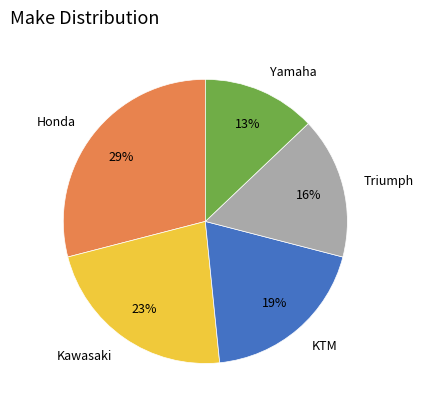

To the nearest percent, what portion does Yamaha represent?

13%